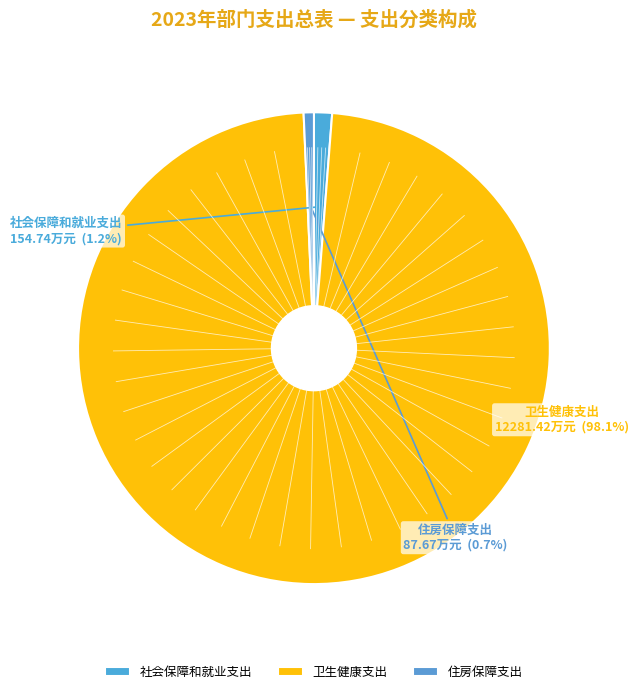

To the nearest percent, what percentage of the pie is 社会保障和就业支出?

1%